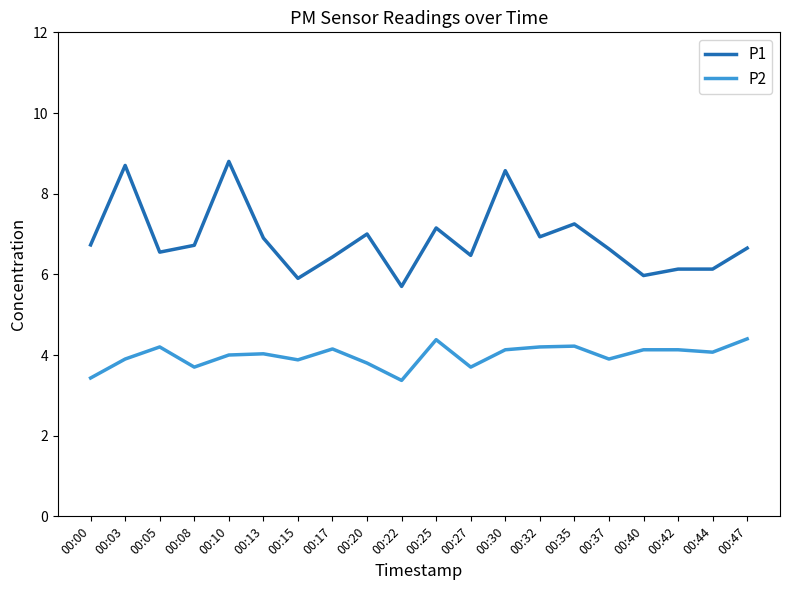

At 00:17, list the series in order from smallest to largest.

P2, P1